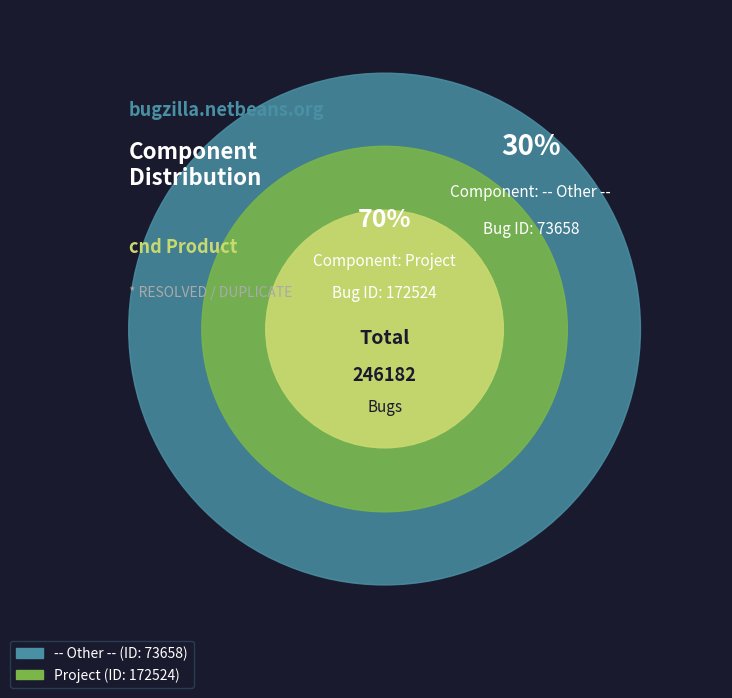

Do -- Other -- and Project together represent more than half of the pie?

Yes